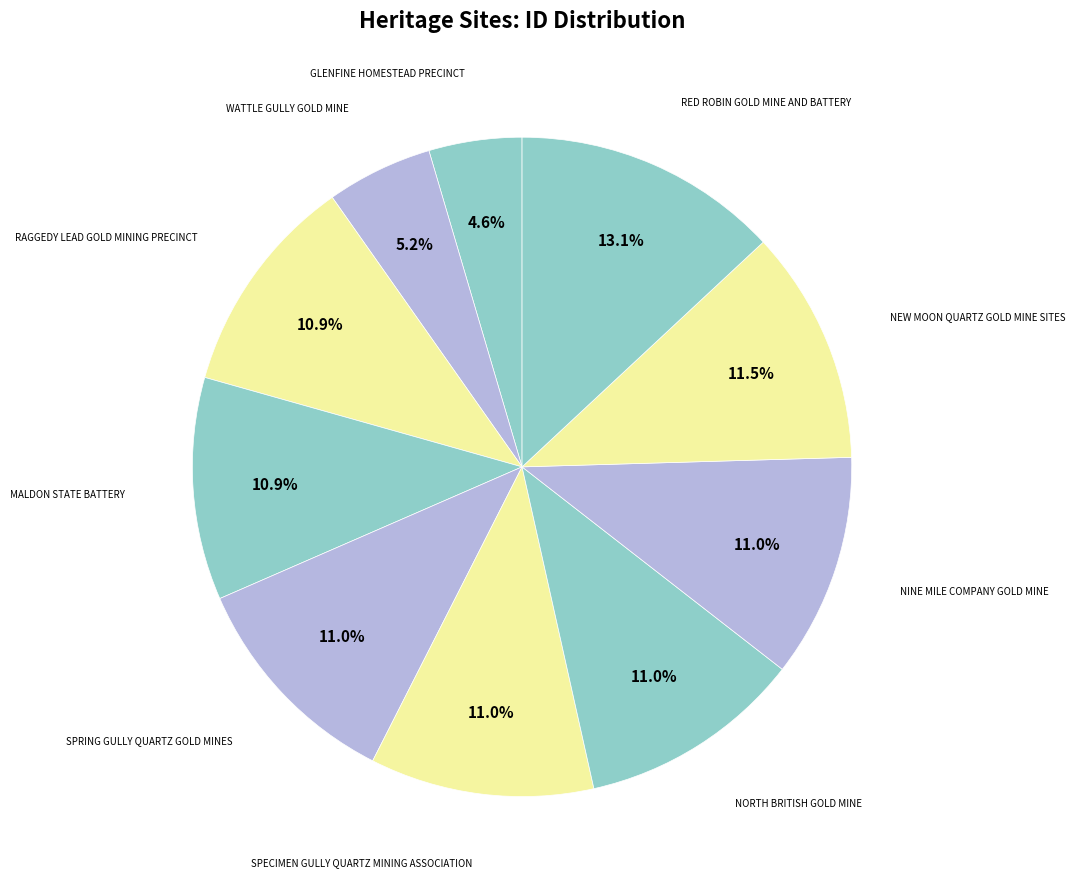

To the nearest percent, what is the average slice percentage?

10%